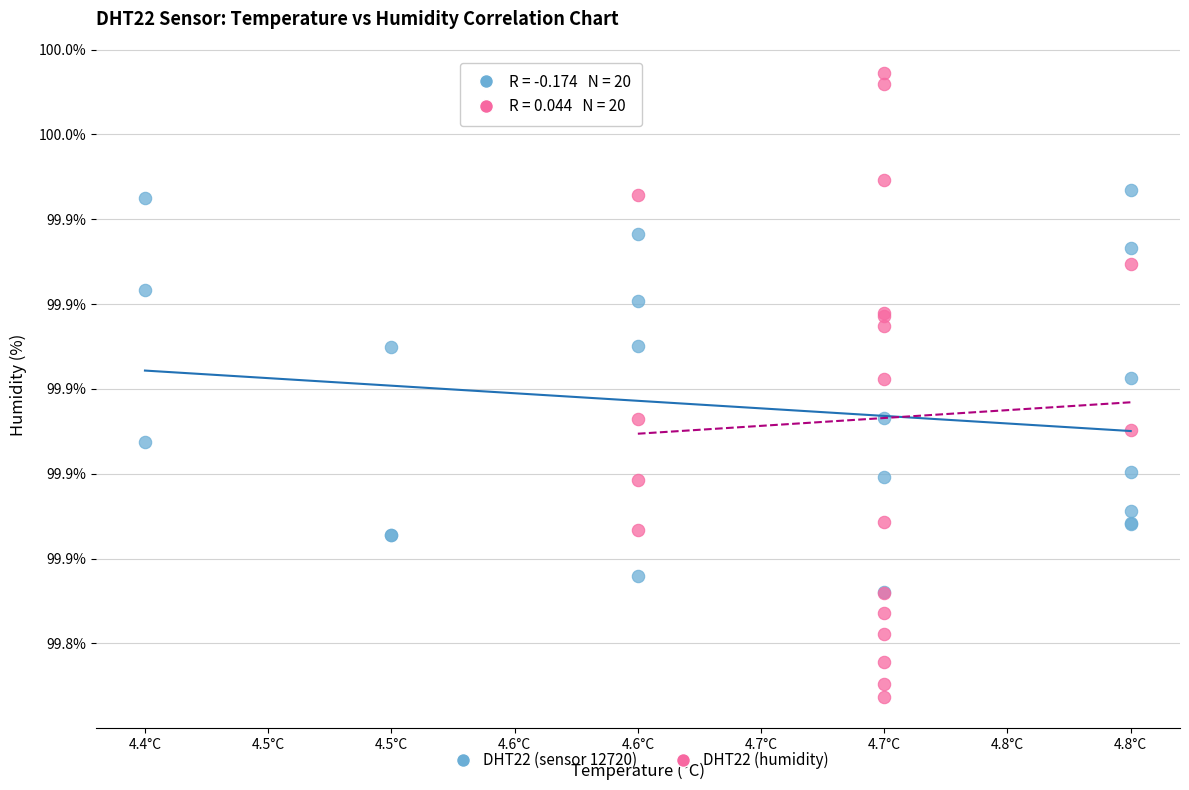

Which series has the widest spread of Y values?

DHT22 (humidity)